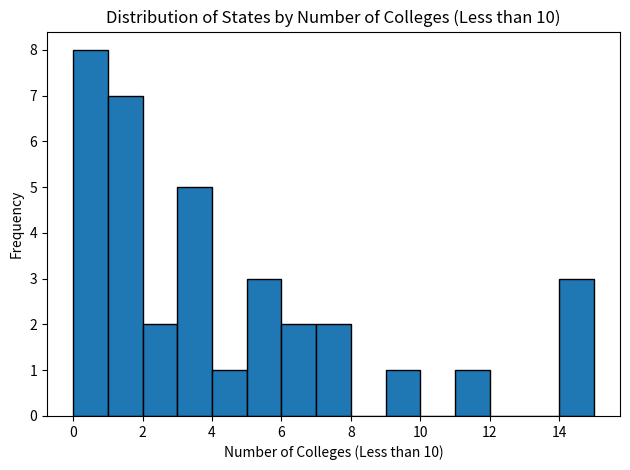

Over which range of the x-axis is the bar tallest?

0 to 1